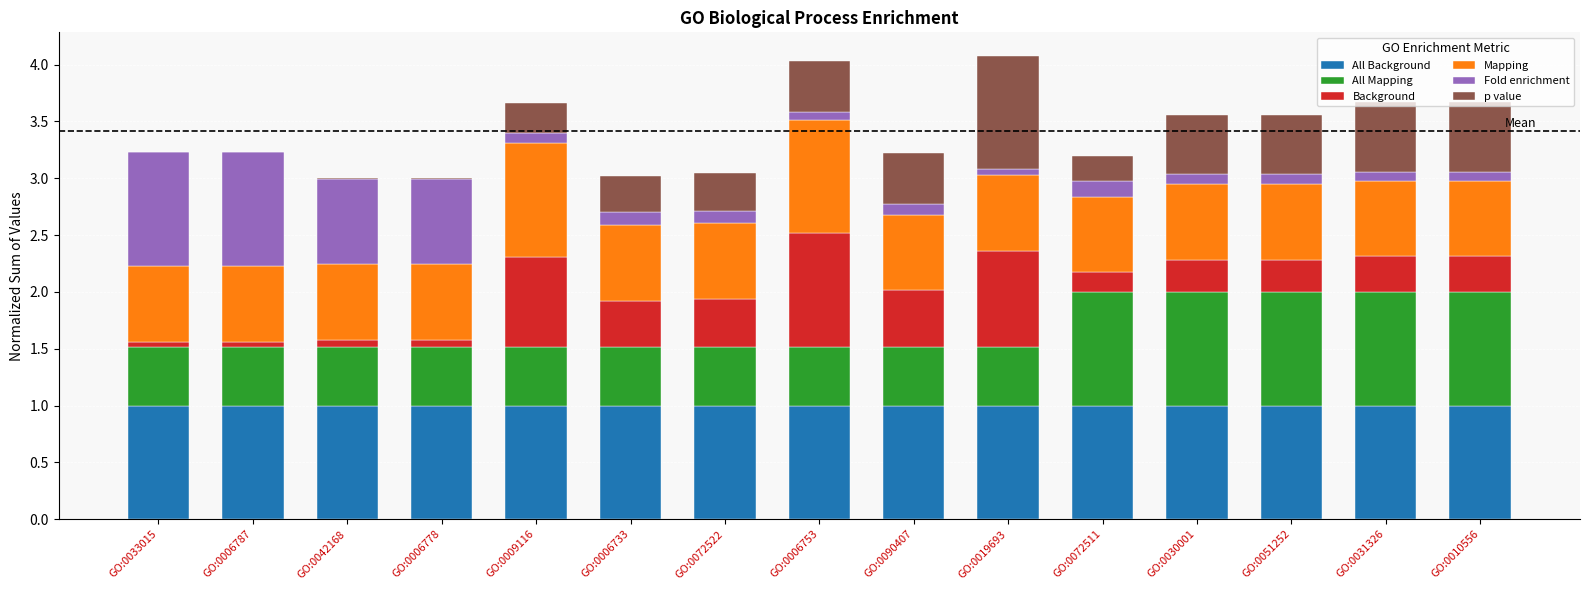

Count the number of categories in the chart.

15